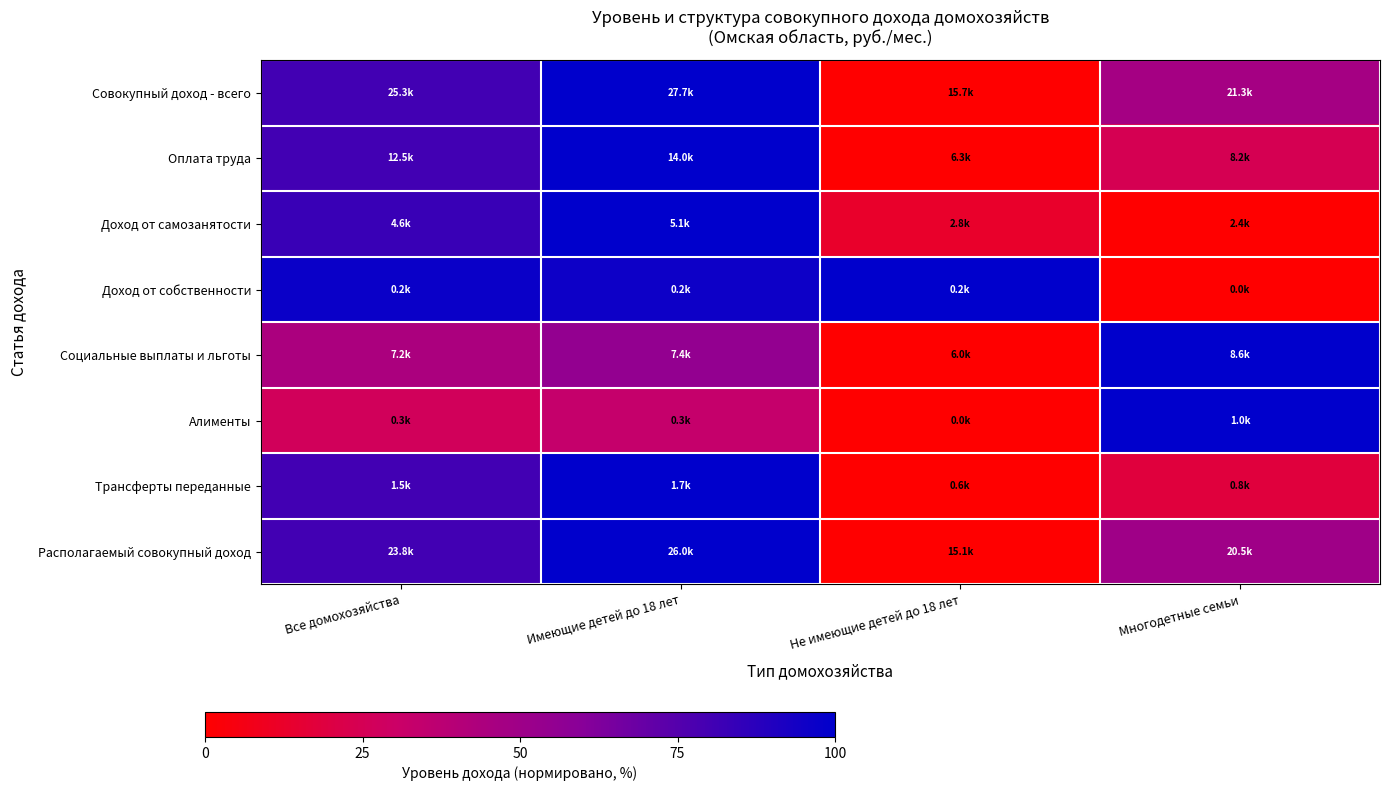

Count the number of categories in the chart.

4